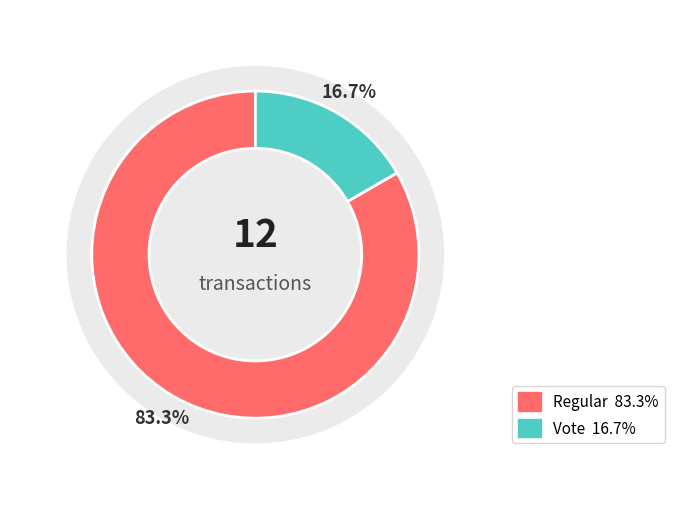

To the nearest percent, what is the combined percentage of Vote and Regular?

100%